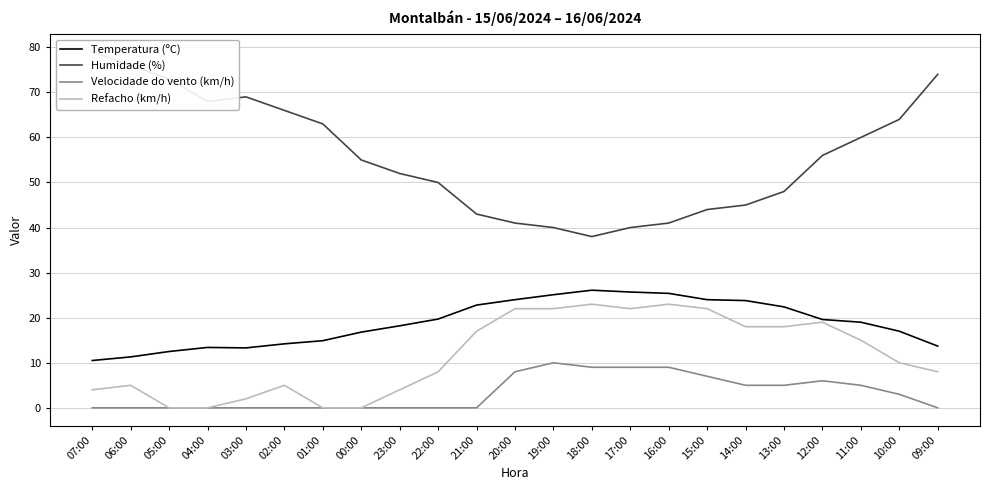

Which series changed the most between 01:00 and 10:00?

Refacho (km/h)